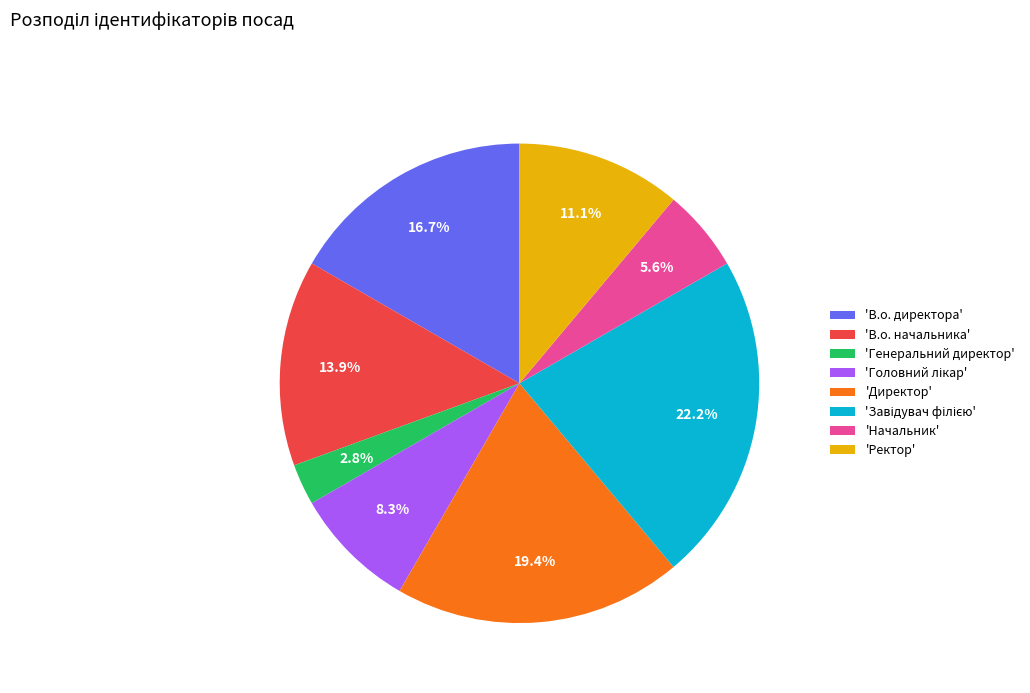

What portion of the pie excludes 'Начальник'?

94.4%